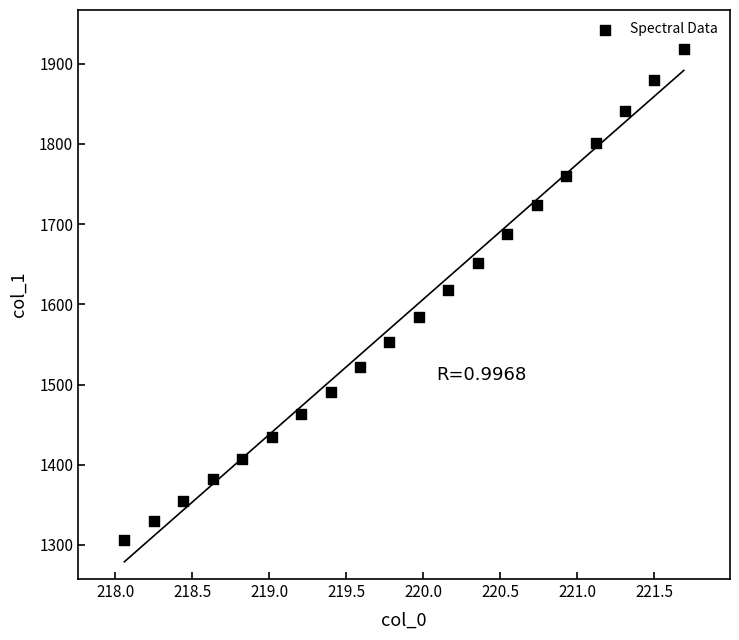

What is the range of Y values (max minus min)?

611.5